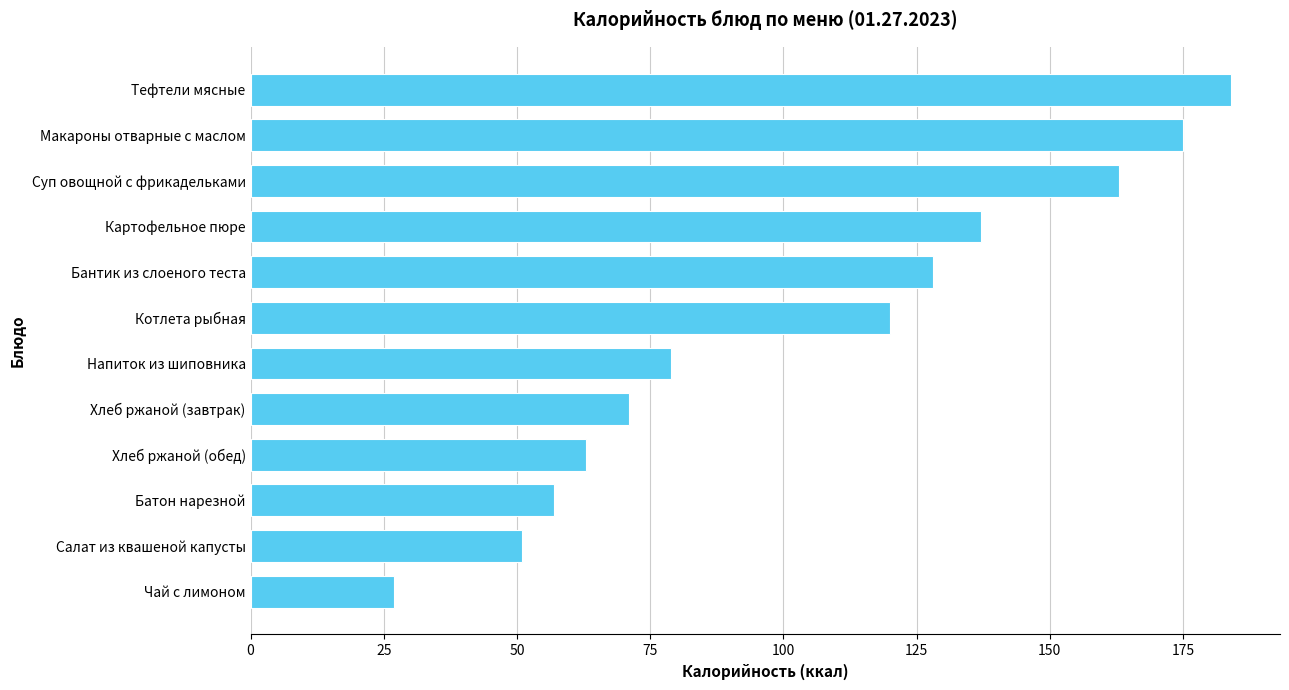

The chart shows a value of 79 at Напиток из шиповника. True or false?

True